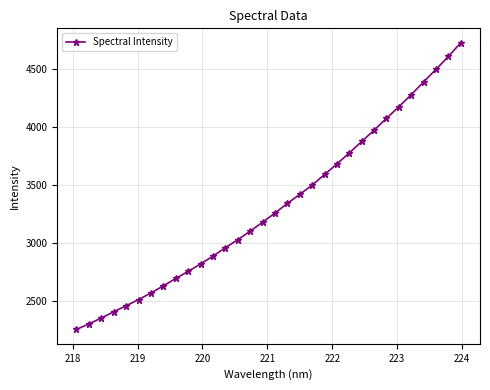

What is the smallest value displayed?

2259.2